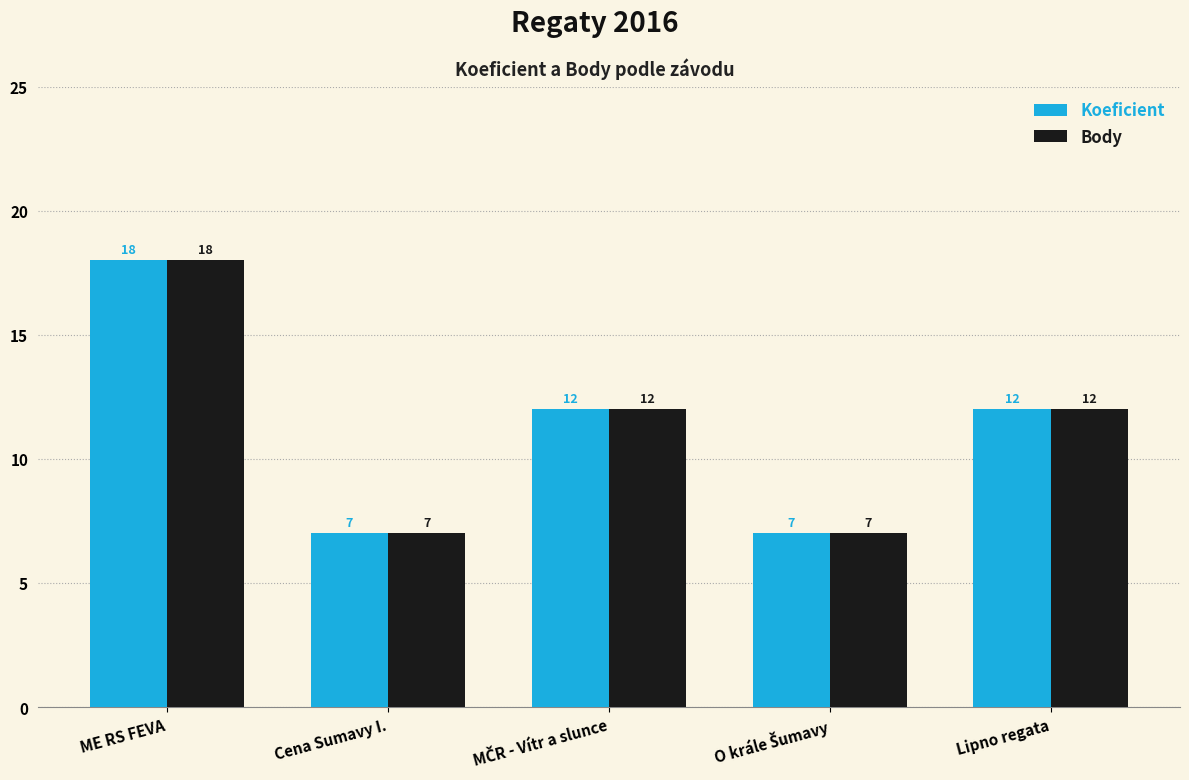

What is the smallest value displayed?

7